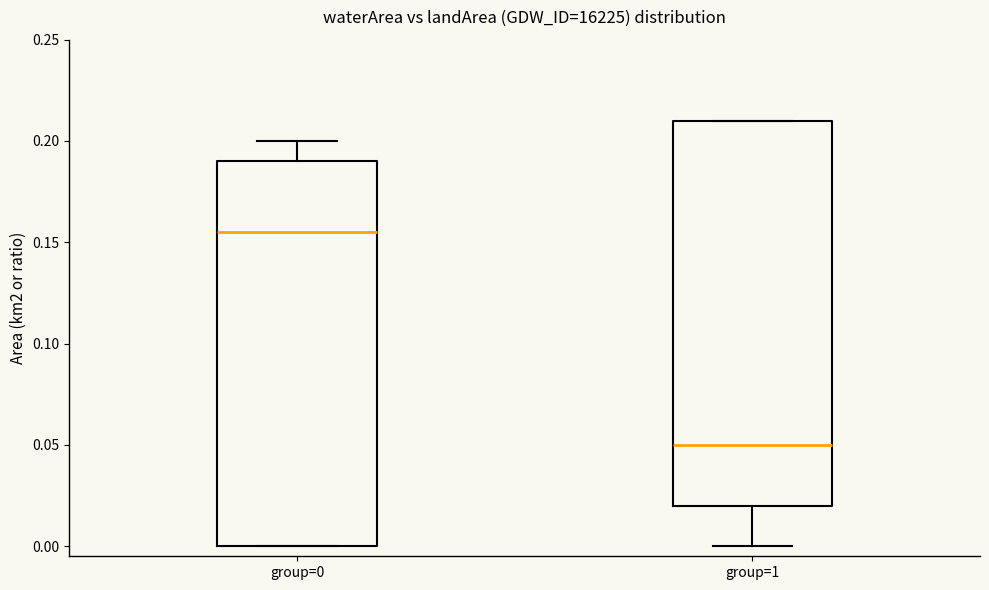

Which box's median line is the lowest?

group=1